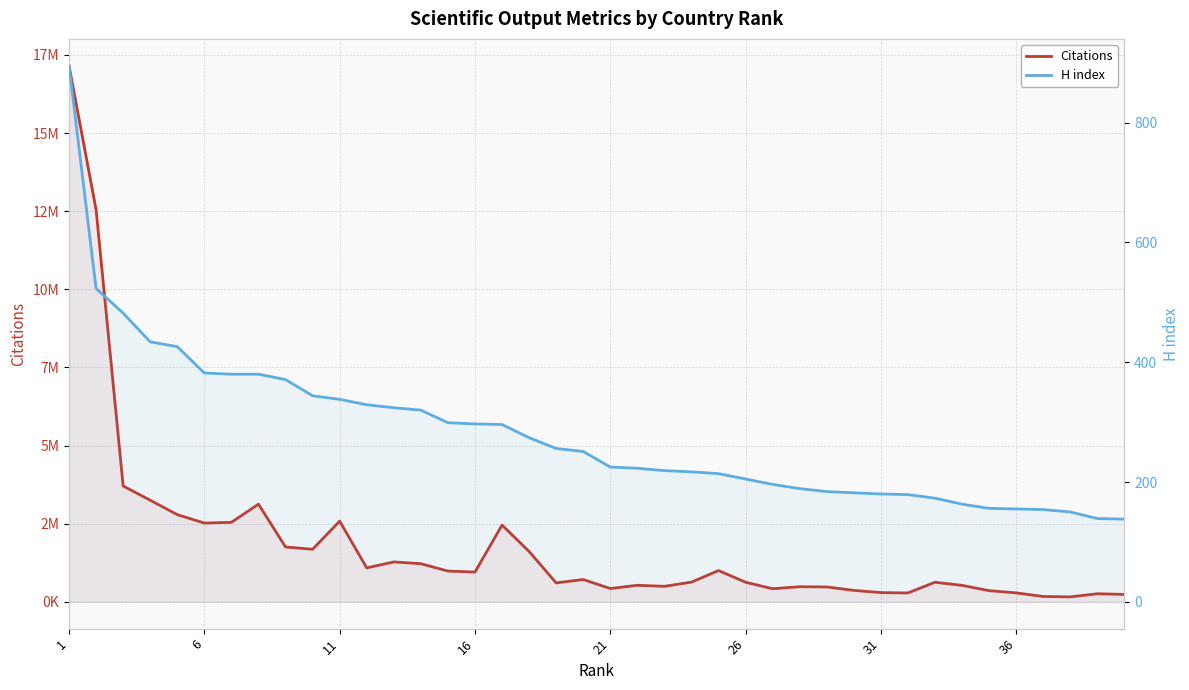

The H index series shows 77 at 36. True or false?

False